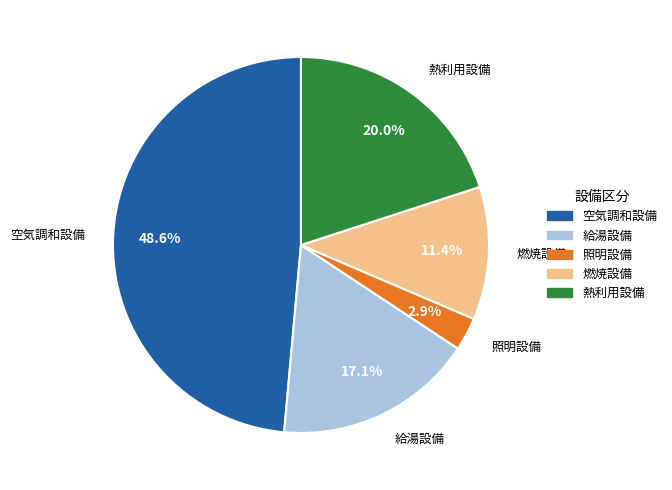

What percentage is the 空気調和設備 slice, to the nearest percent?

49%